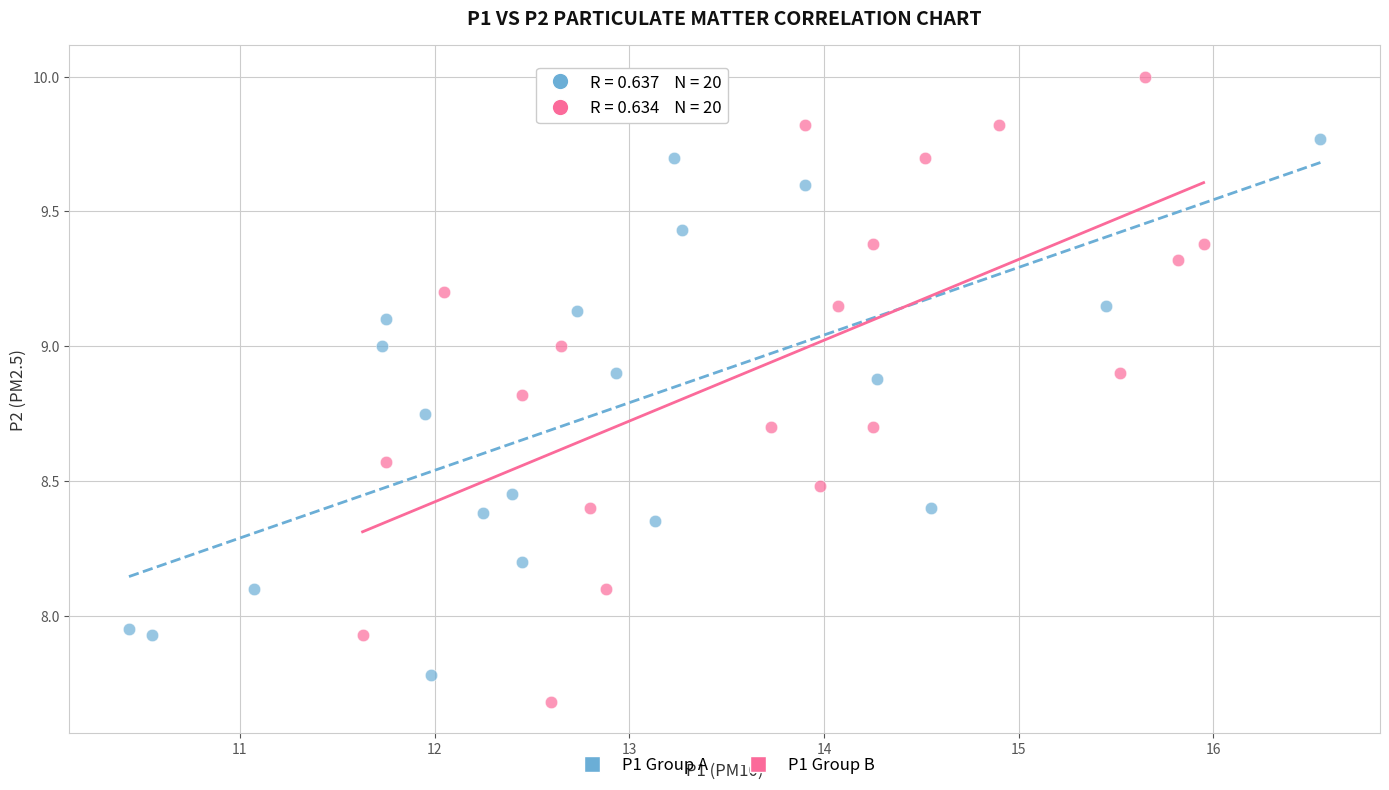

Which series reaches the maximum Y coordinate?

P1 Group B